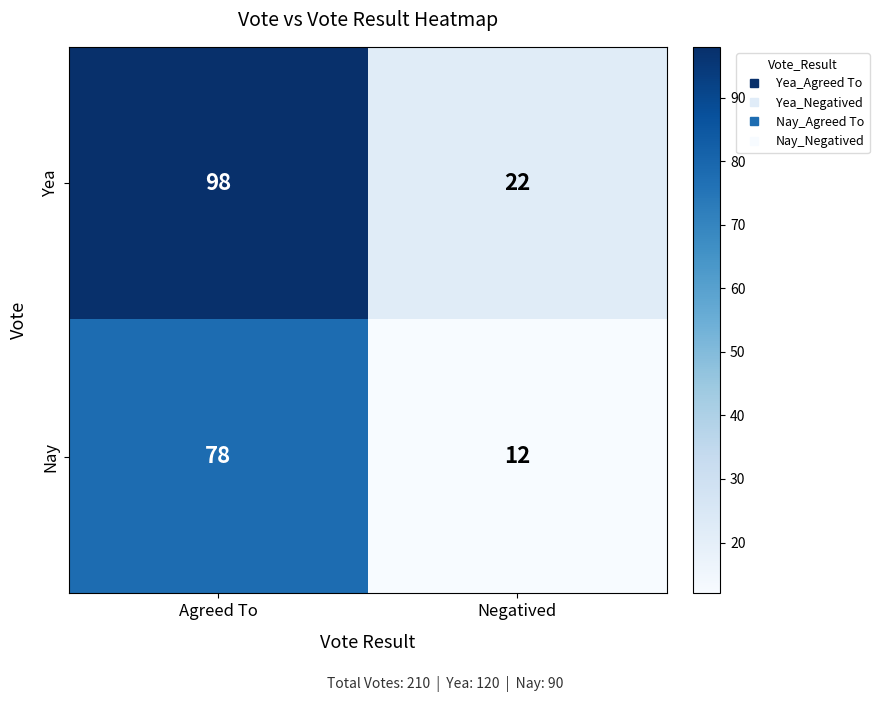

What is the total value across all series at Negatived?

34